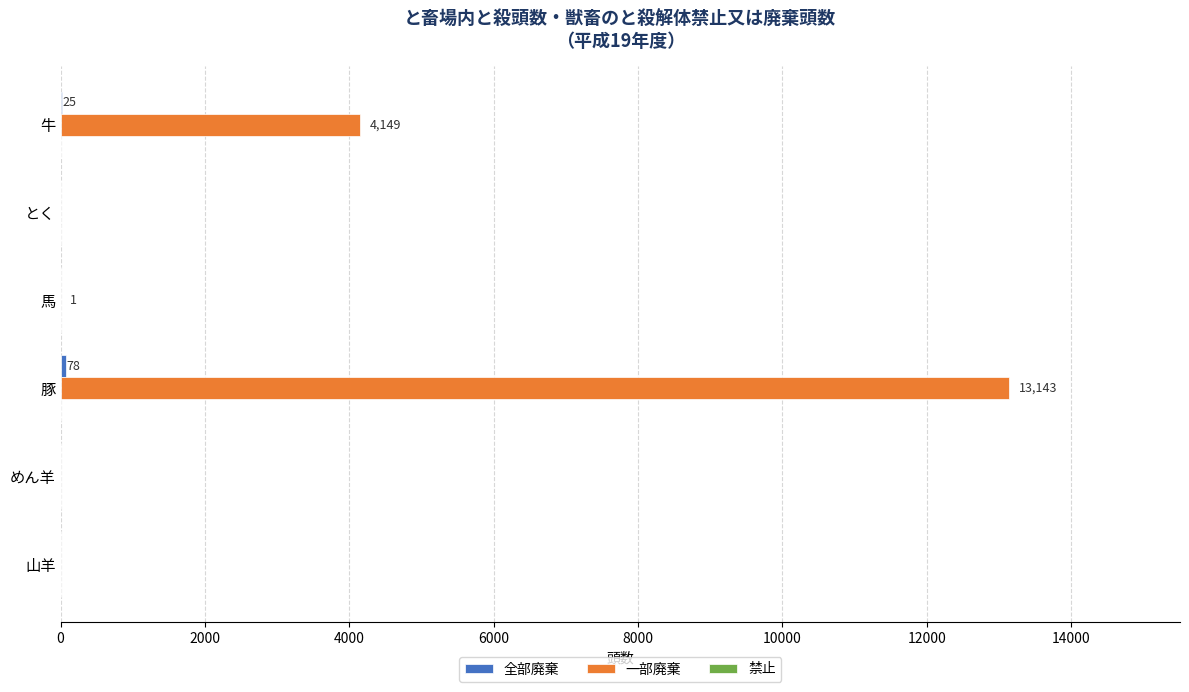

Which series has the widest spread of values?

一部廃棄